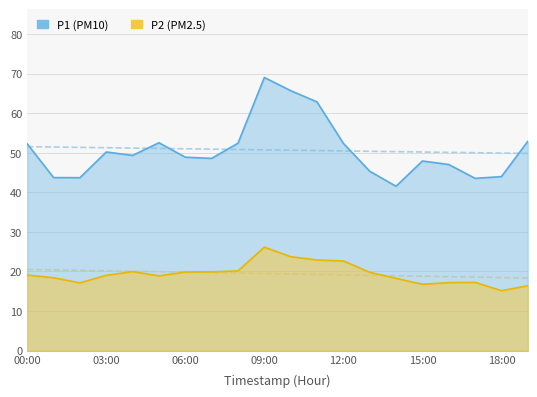

Reading left to right, what are all the values shown in this chart?

P1: 00:00=52.2	01:00=43.7	02:00=43.7	03:00=50.2	04:00=49.3	05:00=52.5	06:00=48.9	07:00=48.6	08:00=52.4	09:00=69.0	10:00=65.7	11:00=62.9	12:00=52.4	13:00=45.3	14:00=41.5	15:00=47.9	16:00=47.0	17:00=43.5	18:00=44.0	19:00=52.9
P2: 00:00=19.1	01:00=18.4	02:00=17.1	03:00=19.0	04:00=19.9	05:00=18.9	06:00=19.9	07:00=19.9	08:00=20.1	09:00=26.1	10:00=23.7	11:00=22.9	12:00=22.6	13:00=19.8	14:00=18.2	15:00=16.8	16:00=17.2	17:00=17.2	18:00=15.1	19:00=16.4